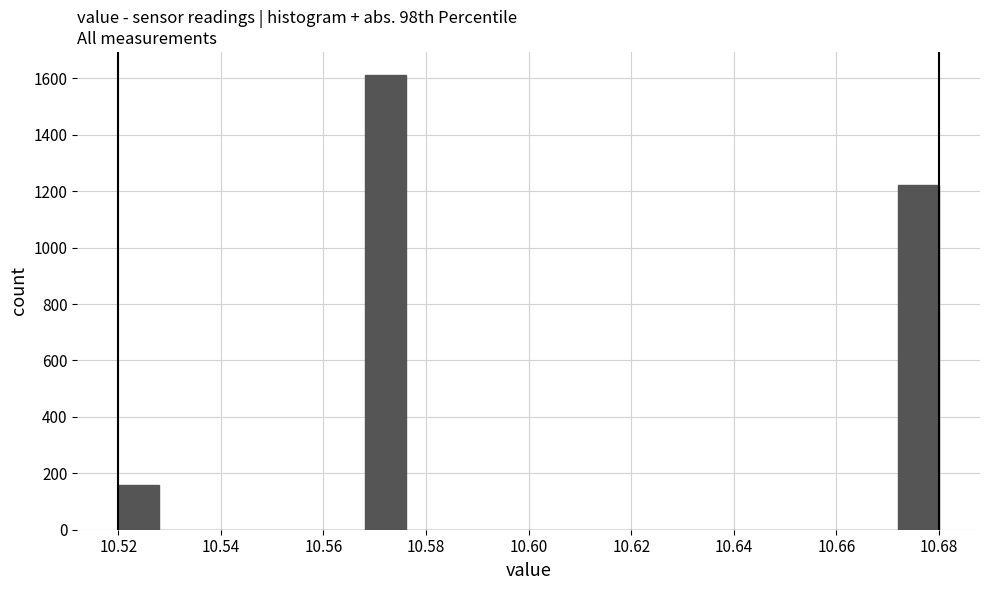

Reading left to right, list every bar in this chart as the range it spans on the x-axis followed by its height. The values are not printed on the chart, so give them approximately, as read against the axis.

10.520 to 10.528: 160
10.528 to 10.536: 0
10.536 to 10.544: 0
10.544 to 10.552: 0
10.552 to 10.560: 0
10.560 to 10.568: 0
10.568 to 10.576: 1620
10.576 to 10.584: 0
10.584 to 10.592: 0
10.592 to 10.600: 0
10.600 to 10.608: 0
10.608 to 10.616: 0
10.616 to 10.624: 0
10.624 to 10.632: 0
10.632 to 10.640: 0
10.640 to 10.648: 0
10.648 to 10.656: 0
10.656 to 10.664: 0
10.664 to 10.672: 0
10.672 to 10.680: 1220